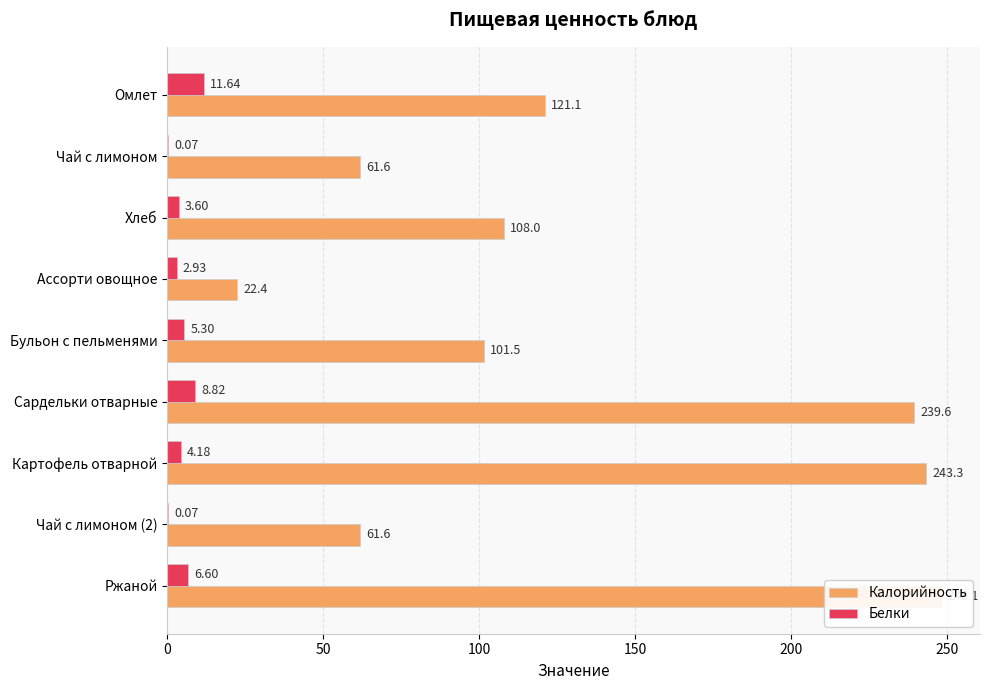

What is the approximate value of Белки at Бульон с пельменями?

5.3